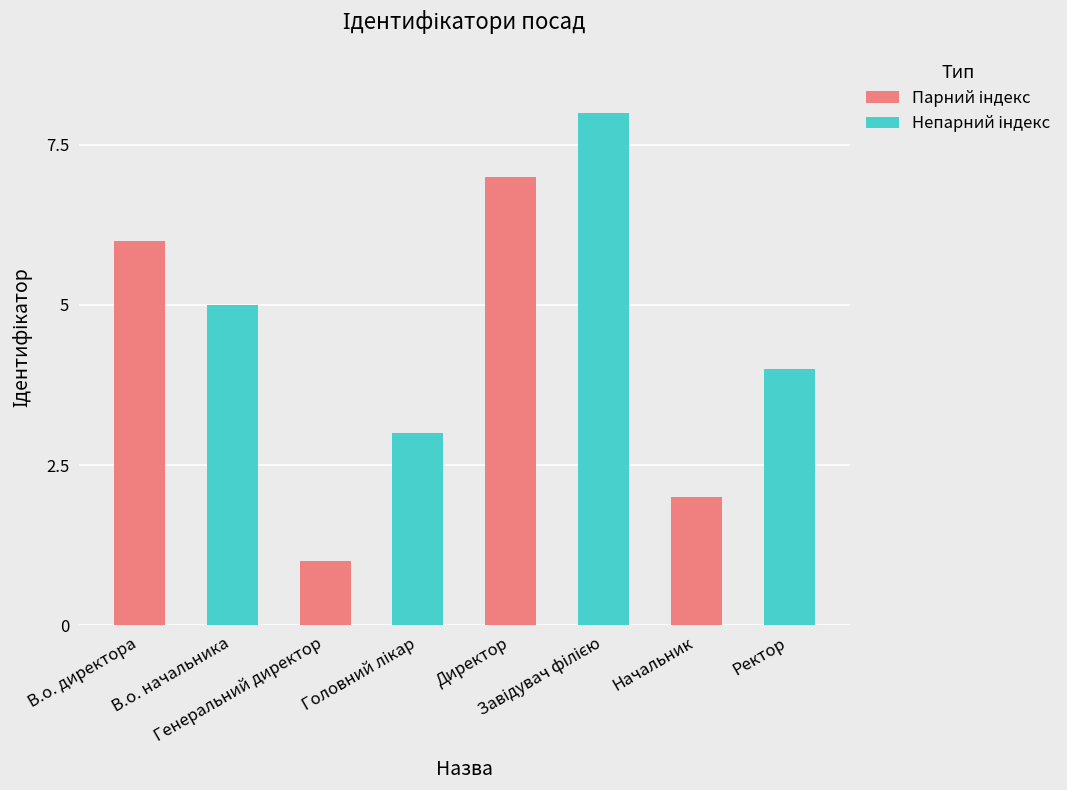

At which label is the value closest to 4?

Ректор